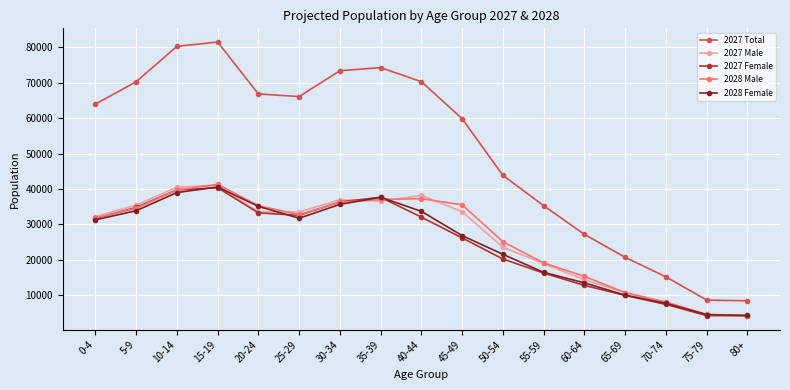

What is the average value of the 2027 Male series?

26213